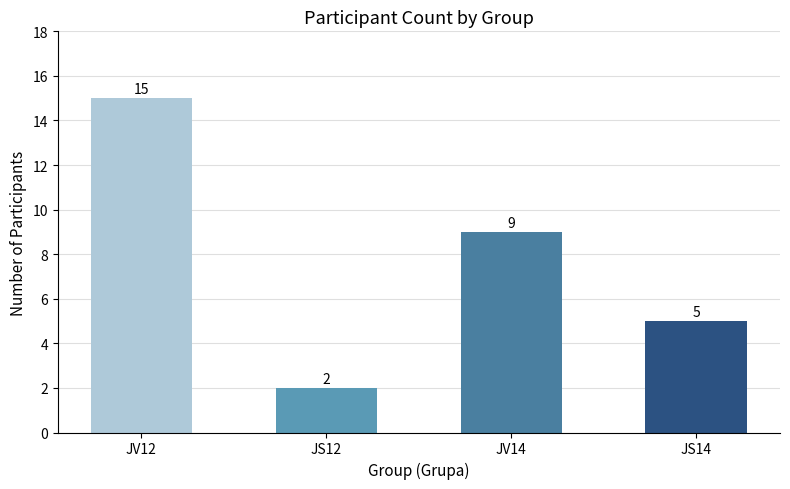

What is the change in value from JV14 to JS14?

-4